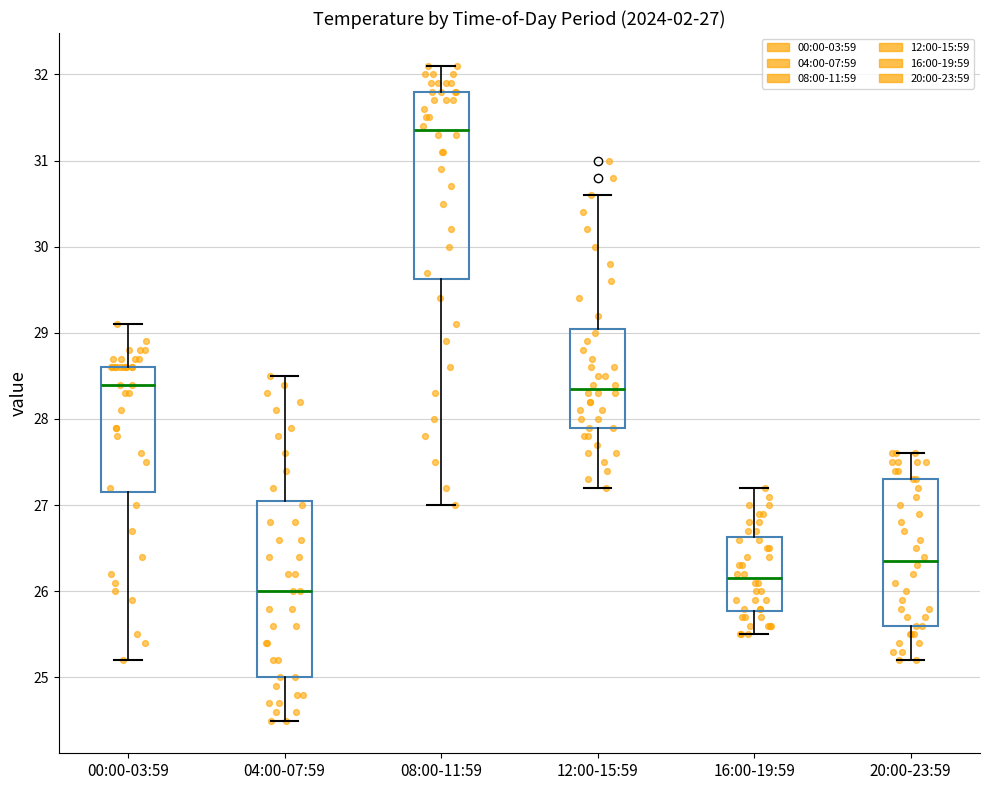

Which box has the highest median line?

08:00-11:59